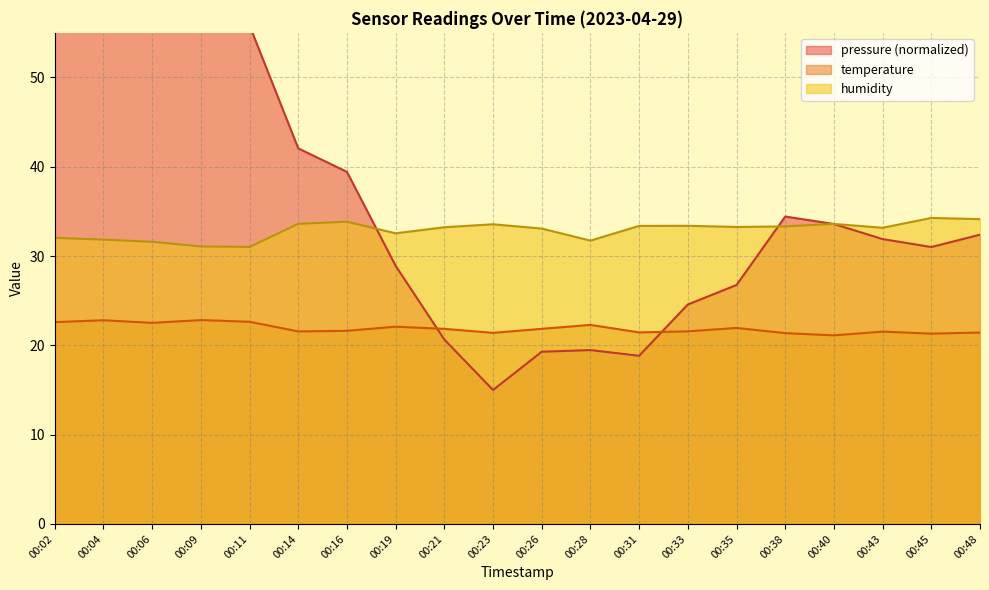

What is the approximate value of humidity at 00:09?

31.1